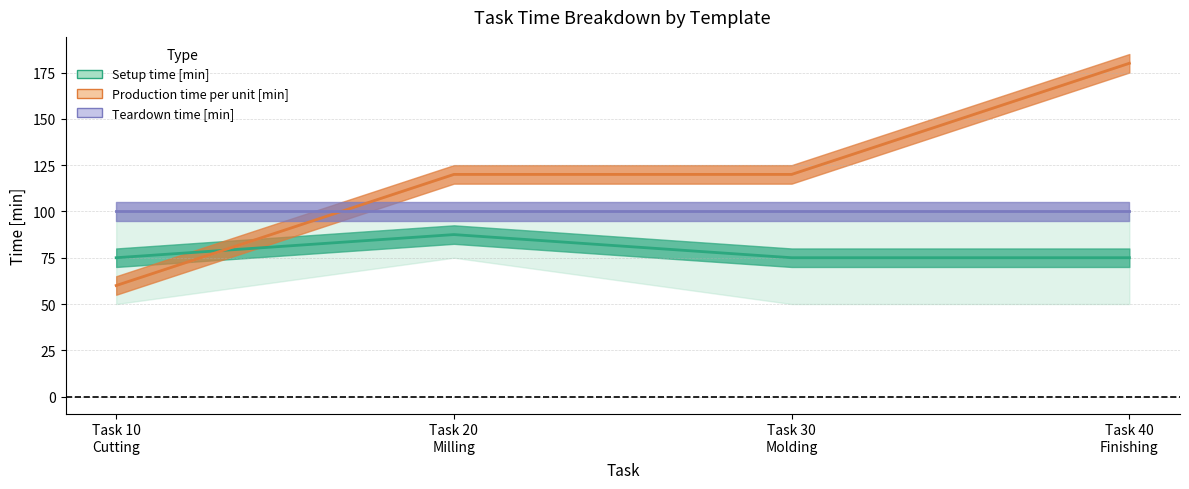

Reading left to right, what are all the values shown in this chart?

Setup time [min]: 75.0	87.5	75.0	75.0
Production time per unit [min]: 60.0	120.0	120.0	180.0
Teardown time [min]: 100.0	100.0	100.0	100.0